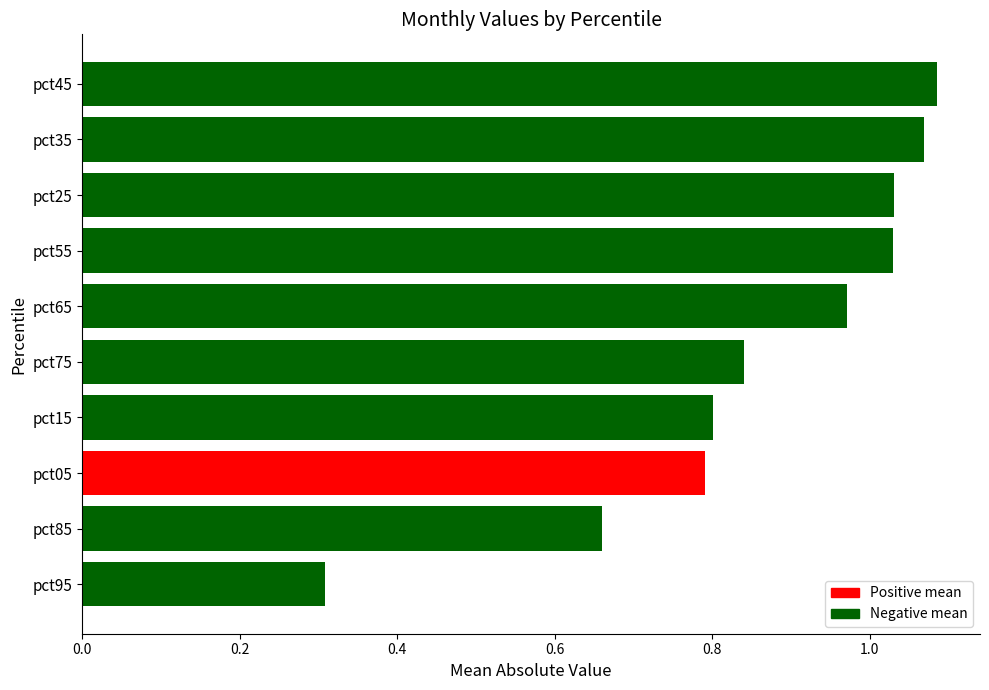

Between pct85 and pct25, which is larger?

pct25